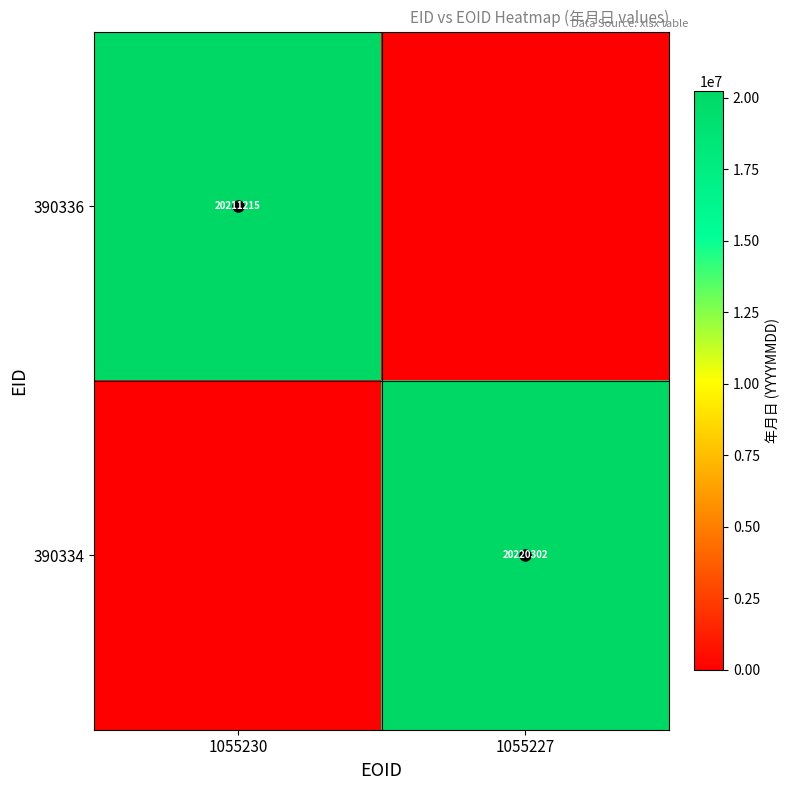

The 390336 series shows 20211215 at 1055230. True or false?

True